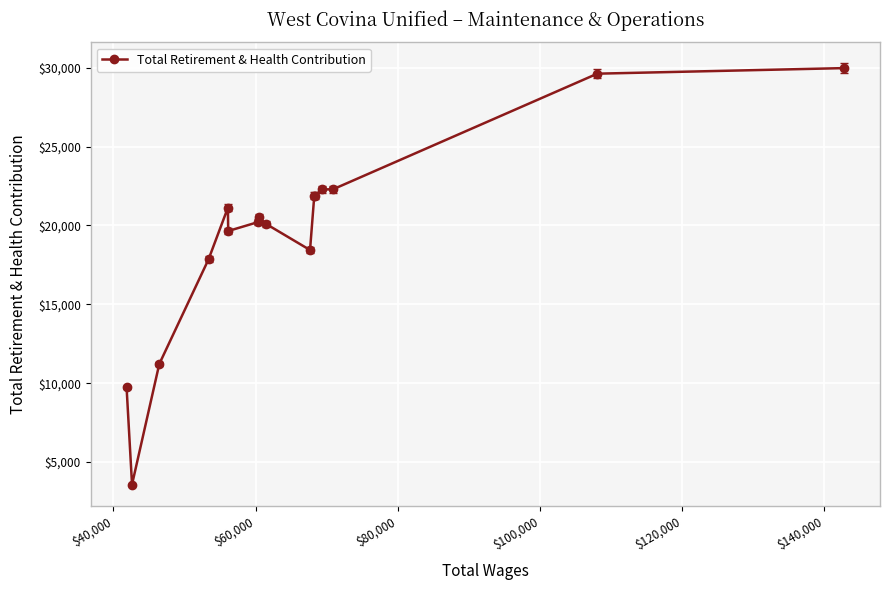

What is the sum of all values?

310362